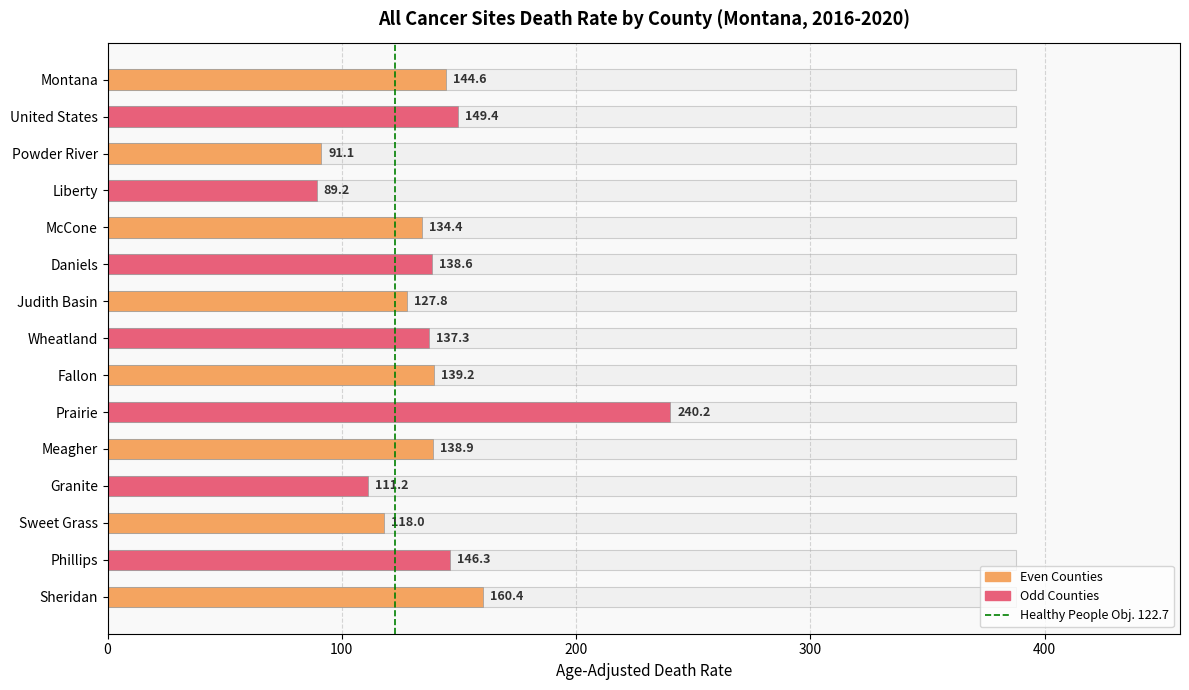

Which has a higher value, 100 or 0?

100